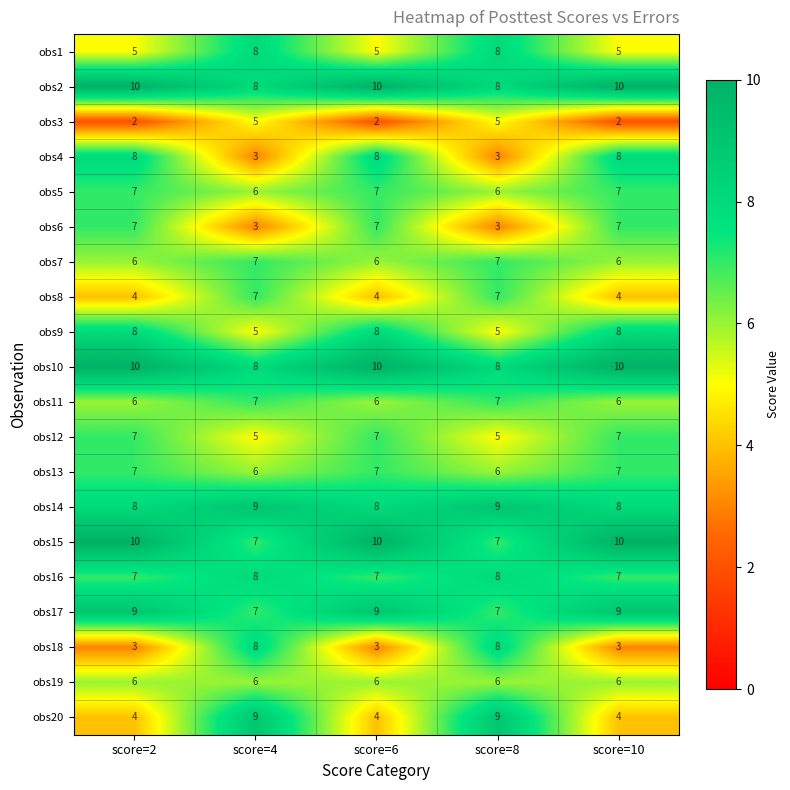

What is the lowest value of the obs12 series?

5